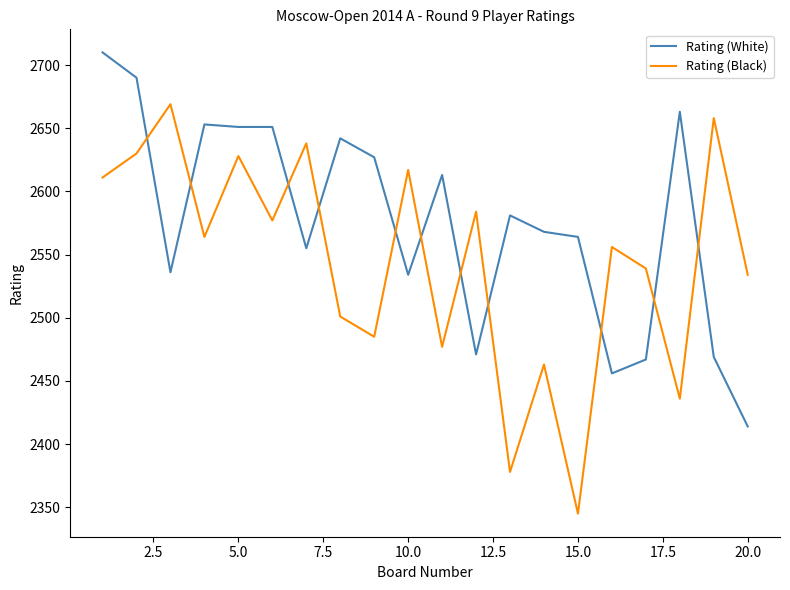

How many times do Rating (White) and Rating (Black) cross each other?

11